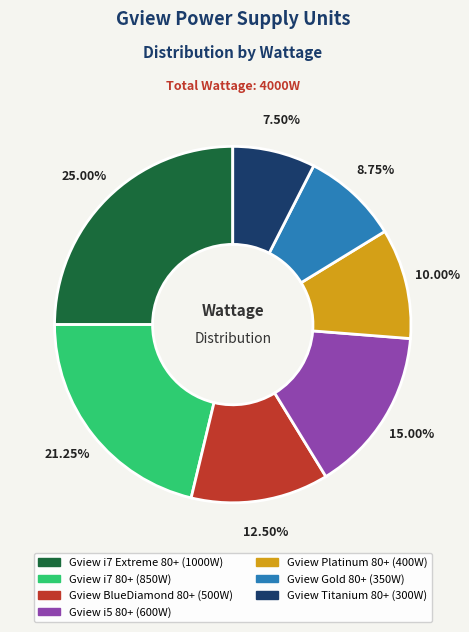

Do Gview i5 80+ and Gview BlueDiamond 80+ together represent more than half of the pie?

No